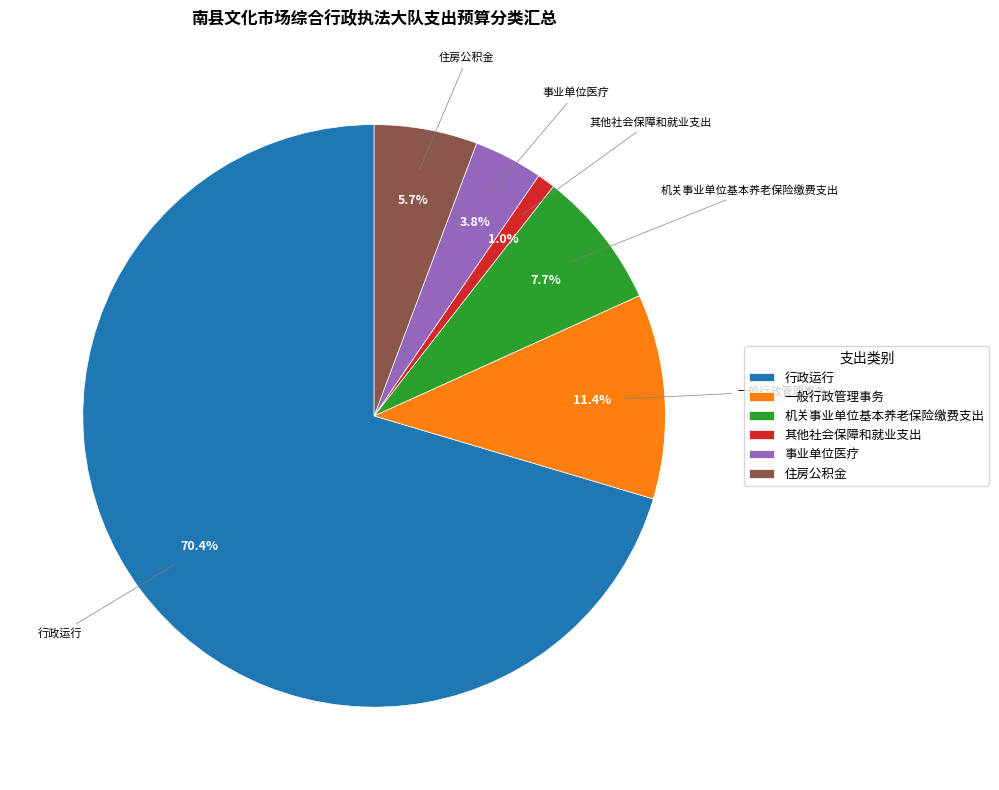

How many slices are in this pie chart?

6